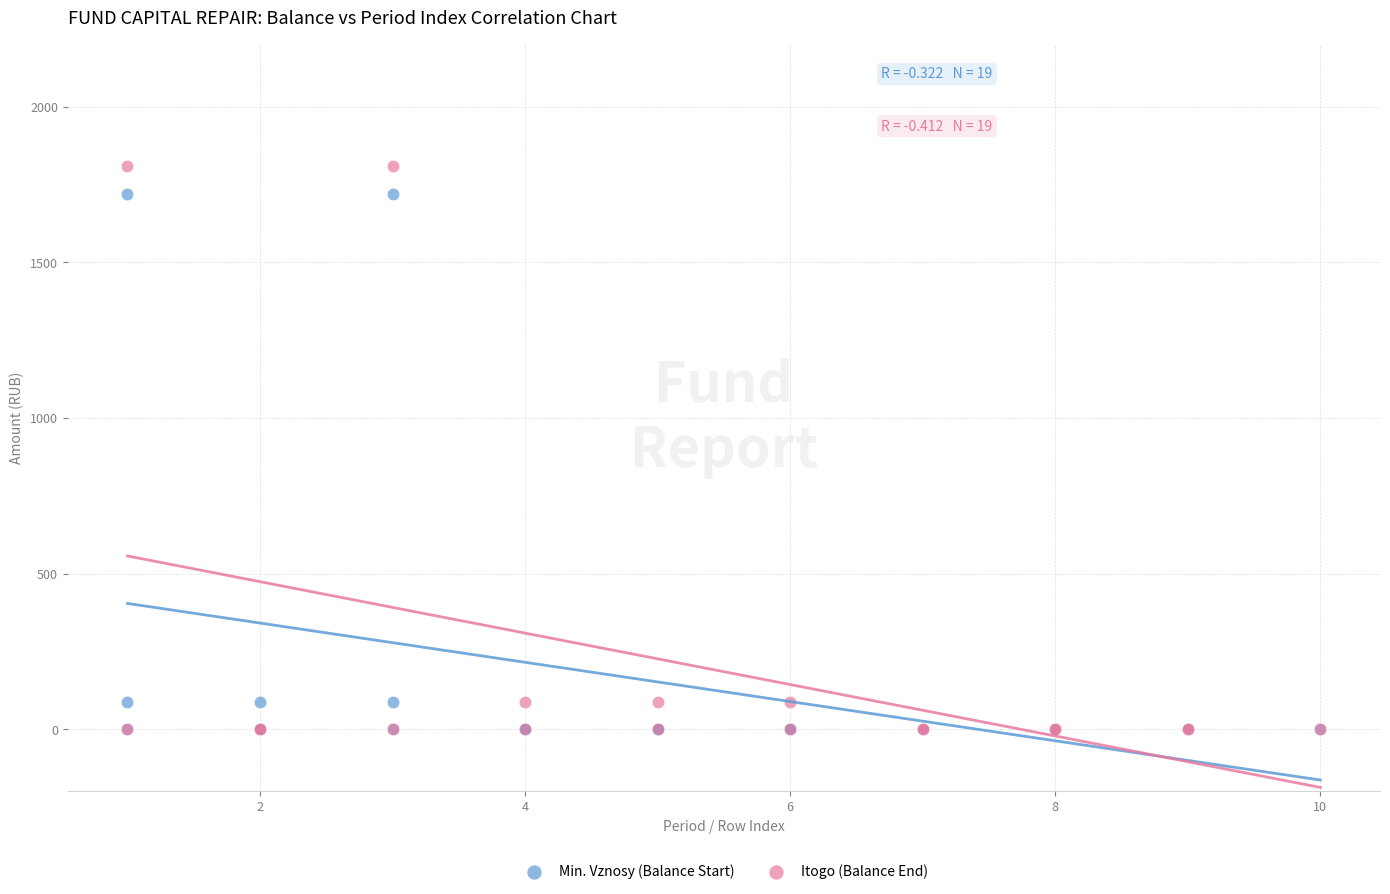

Which series has the widest spread of Y values?

Itogo (Balance End)